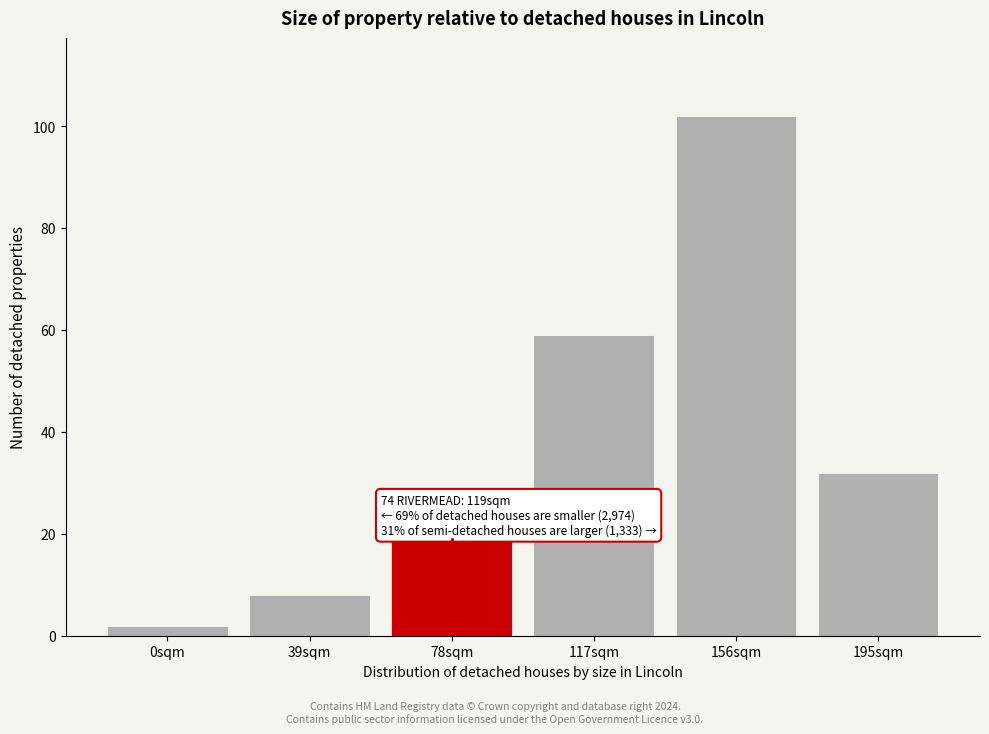

Reading left to right, extract all data points from this chart.

0sqm=2	39sqm=8	78sqm=19	117sqm=59	156sqm=102	195sqm=32